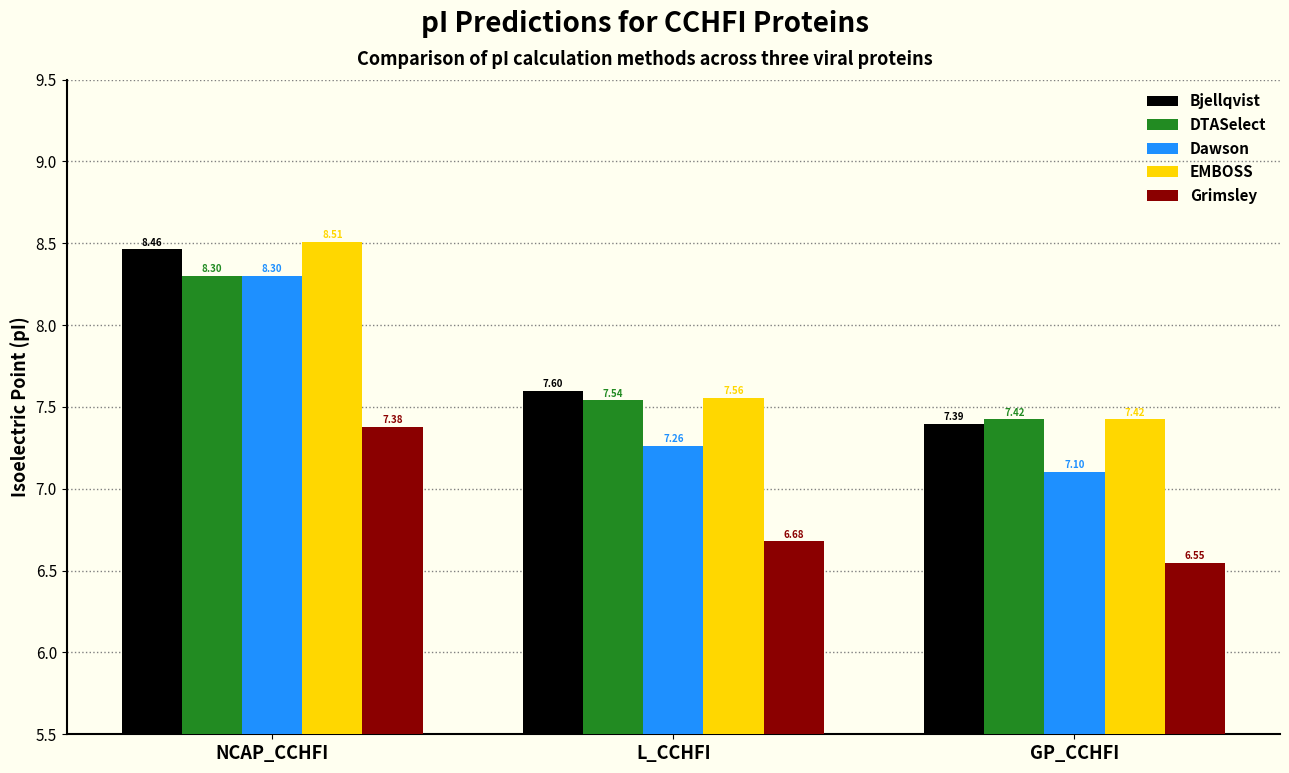

What are all the series names shown in the legend?

Bjellqvist, DTASelect, Dawson, EMBOSS, Grimsley